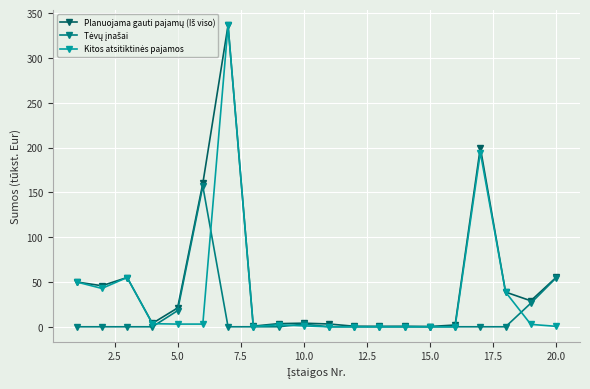

What is the greatest value displayed?

336.4